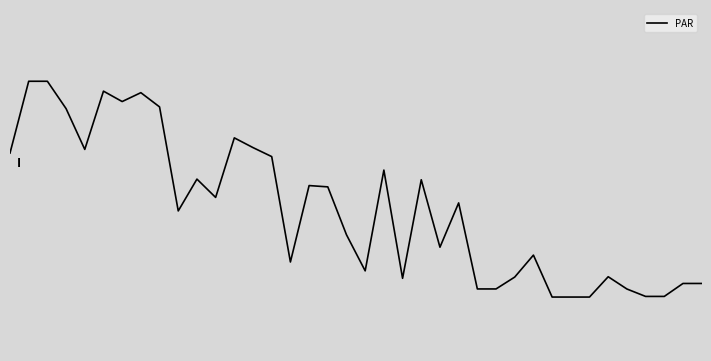

Does the chart display data point markers on the line(s)?

No